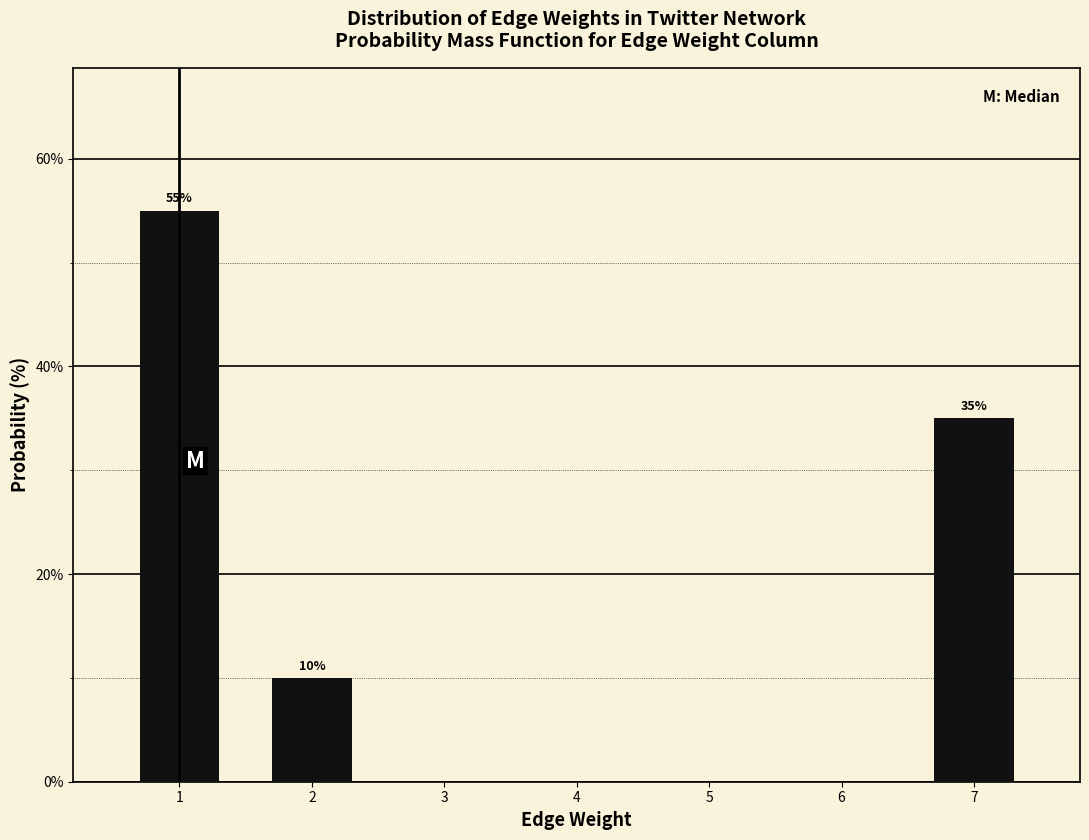

Reading left to right, extract all data points from this chart.

1=55.0	2=10.0	7=35.0